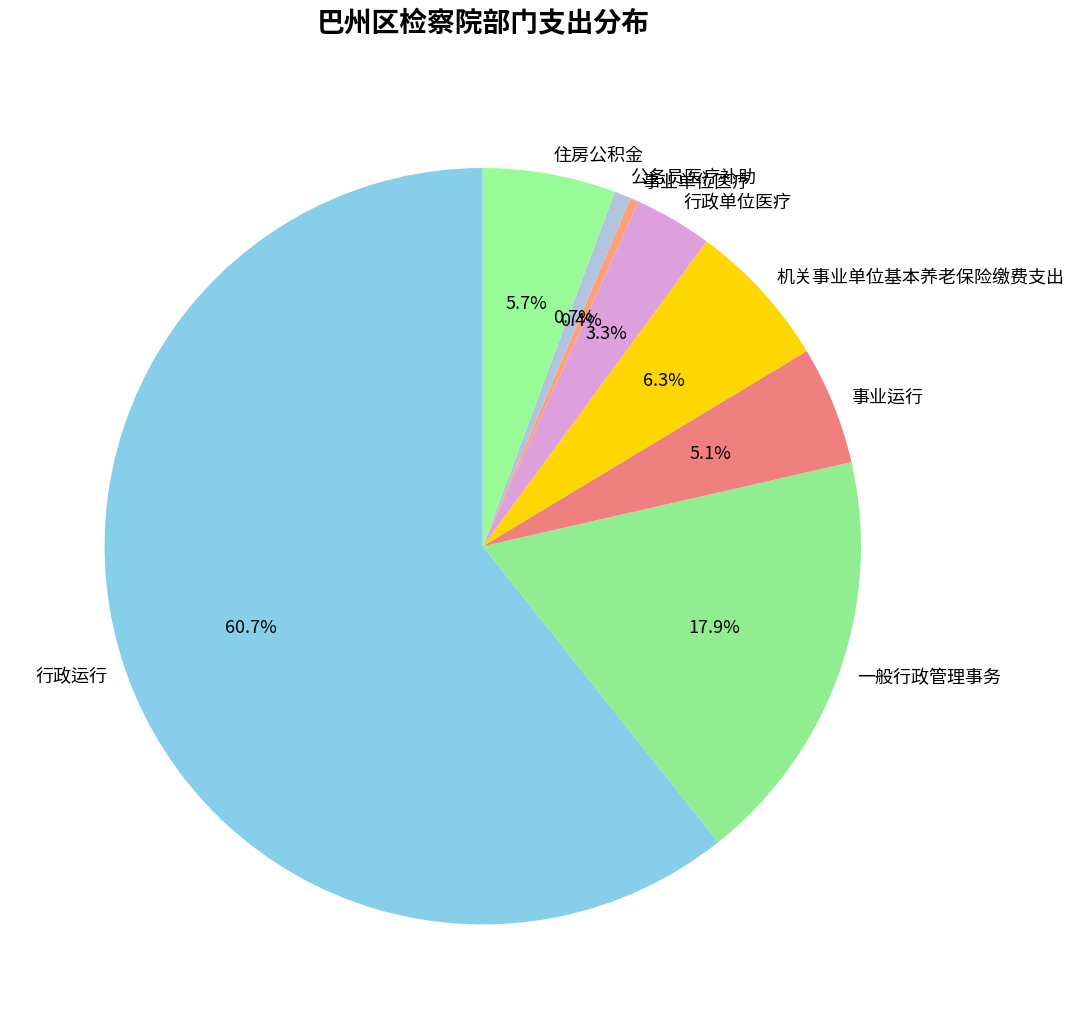

Which category has the biggest portion of the pie?

行政运行